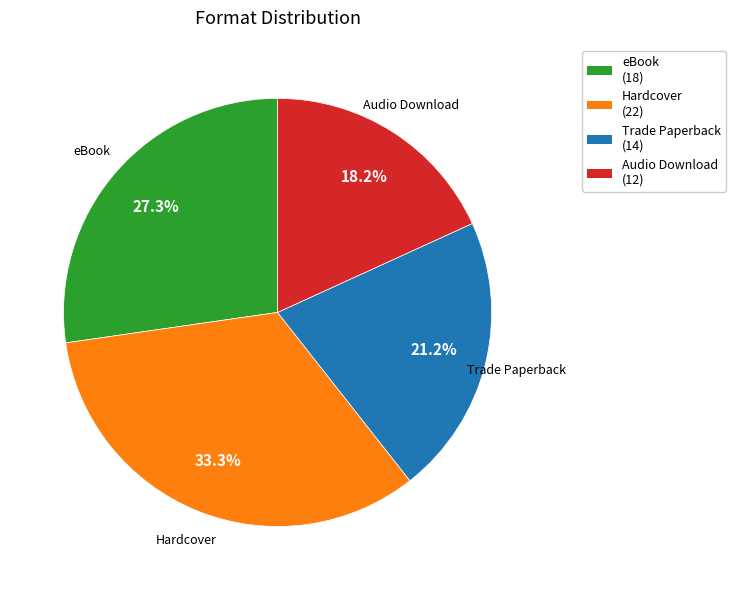

To the nearest percent, what portion does Trade Paperback represent?

21%